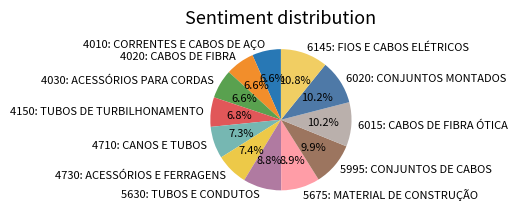

What is the total percentage of 4010: CORRENTES E CABOS DE AÇO and 5630: TUBOS E CONDUTOS?

15.4%